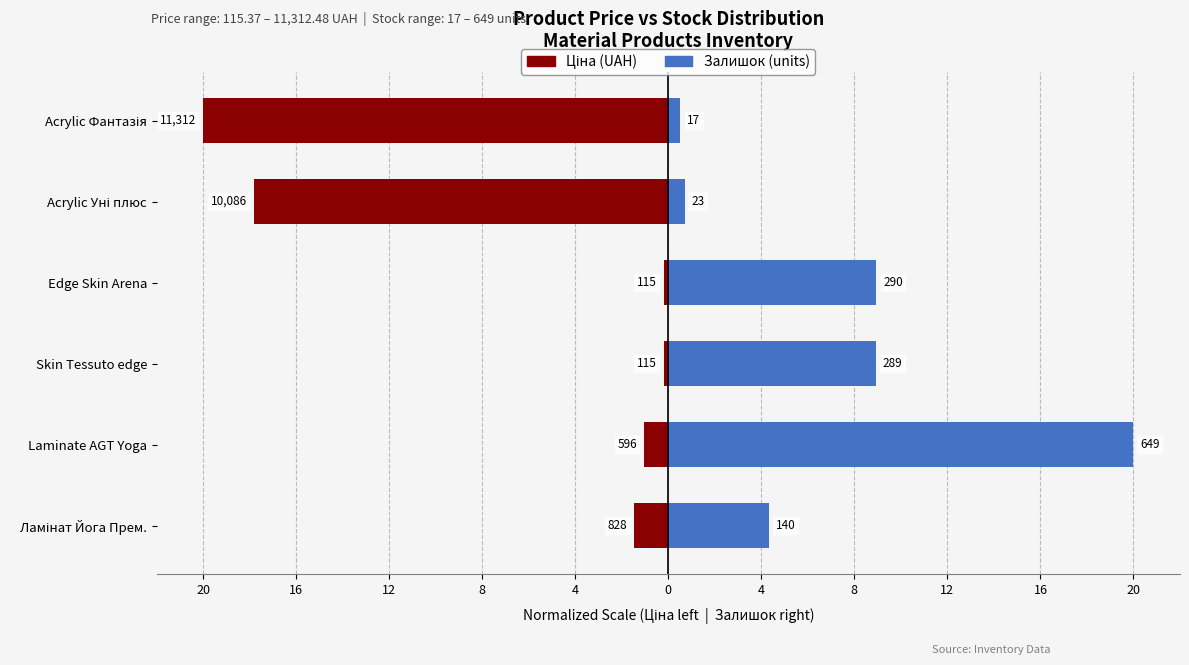

How many values in the Ціна (UAH) series exceed -1?

2